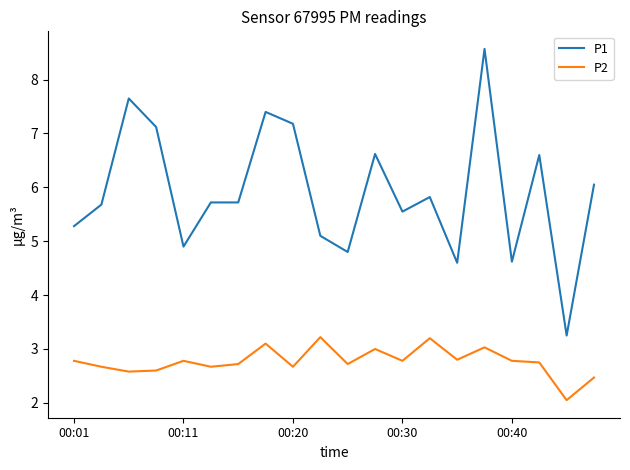

True or false: P2 and P1 cross at least once.

False